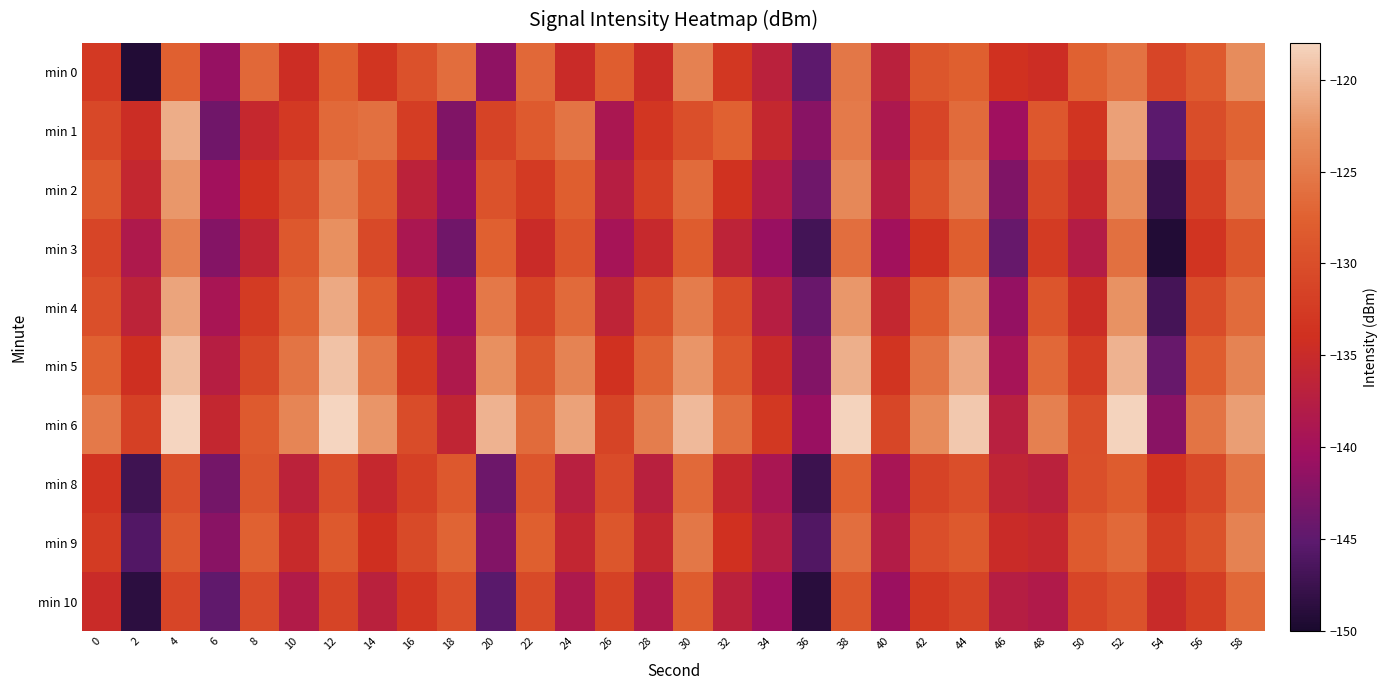

Reading left to right, list all the values displayed in this chart.

min 0: 0=-132.7	2=-149.3	4=-127.6	6=-141.1	8=-126.8	10=-134.4	12=-127.7	14=-133.3	16=-129.6	18=-126.3	20=-141.6	22=-126.8	24=-134.8	26=-128.0	28=-134.8	30=-124.4	32=-133.0	34=-136.8	36=-145.1	38=-125.3	40=-136.9	42=-129.0	44=-127.7	46=-133.8	48=-134.4	50=-127.4	52=-125.8	54=-131.2	56=-128.3	58=-123.2
min 1: 0=-130.7	2=-134.5	4=-120.8	6=-143.8	8=-135.4	10=-132.7	12=-126.7	14=-126.0	16=-132.2	18=-142.6	20=-131.5	22=-128.3	24=-125.6	26=-138.9	28=-133.2	30=-129.8	32=-127.4	34=-135.6	36=-142.1	38=-124.9	40=-138.7	42=-131.2	44=-126.5	46=-140.3	48=-128.8	50=-133.5	52=-121.7	54=-145.2	56=-130.1	58=-127.3
min 2: 0=-128.5	2=-135.7	4=-122.3	6=-140.1	8=-133.8	10=-130.2	12=-124.6	14=-128.4	16=-136.7	18=-141.3	20=-129.4	22=-132.6	24=-127.8	26=-137.5	28=-131.9	30=-126.4	32=-133.7	34=-138.2	36=-143.8	38=-123.6	40=-137.4	42=-129.5	44=-125.3	46=-142.7	48=-130.9	50=-135.1	52=-123.4	54=-147.6	56=-131.8	58=-125.7
min 3: 0=-131.2	2=-138.4	4=-124.5	6=-142.3	8=-136.1	10=-128.7	12=-122.8	14=-130.6	16=-138.9	18=-143.7	20=-127.6	22=-134.8	24=-129.2	26=-139.6	28=-135.3	30=-128.1	32=-136.4	34=-140.8	36=-146.9	38=-126.2	40=-140.1	42=-133.7	44=-127.8	46=-144.5	48=-132.4	50=-137.8	52=-125.9	54=-149.3	56=-133.5	58=-128.9
min 4: 0=-129.8	2=-136.6	4=-121.4	6=-139.2	8=-132.5	10=-127.3	12=-121.1	14=-127.9	16=-135.4	18=-140.6	20=-125.2	22=-131.4	24=-126.6	26=-136.3	28=-129.7	30=-124.8	32=-130.2	34=-137.4	36=-144.2	38=-122.3	40=-135.7	42=-127.8	44=-123.5	46=-141.2	48=-129.1	50=-134.6	52=-122.7	54=-146.8	56=-130.2	58=-126.4
min 5: 0=-127.4	2=-134.2	4=-119.6	6=-137.5	8=-130.9	10=-125.6	12=-119.3	14=-125.2	16=-132.8	18=-138.4	20=-122.8	22=-128.9	24=-124.1	26=-133.8	28=-127.2	30=-122.4	32=-128.6	34=-135.1	36=-142.5	38=-120.7	40=-133.4	42=-125.6	44=-121.2	46=-139.6	48=-126.8	50=-132.3	52=-120.5	54=-144.3	56=-127.9	58=-124.1
min 6: 0=-125.1	2=-131.8	4=-117.9	6=-135.7	8=-128.3	10=-123.9	12=-117.6	14=-122.5	16=-130.2	18=-136.1	20=-120.4	22=-126.4	24=-121.6	26=-131.3	28=-124.7	30=-119.9	32=-126.1	34=-132.8	36=-140.8	38=-118.2	40=-131.1	42=-123.3	44=-118.9	46=-137.2	48=-124.5	50=-130.0	52=-118.2	54=-141.9	56=-125.6	58=-121.8
min 8: 0=-133.6	2=-147.2	4=-129.8	6=-143.4	8=-128.9	10=-136.7	12=-129.9	14=-135.5	16=-131.8	18=-128.6	20=-143.9	22=-129.1	24=-137.2	26=-130.3	28=-137.1	30=-126.7	32=-135.4	34=-139.1	36=-147.4	38=-127.6	40=-139.3	42=-131.4	44=-129.9	46=-136.2	48=-136.8	50=-129.8	52=-128.1	54=-133.6	56=-130.7	58=-125.6
min 9: 0=-132.5	2=-145.8	4=-128.4	6=-141.9	8=-127.5	10=-135.2	12=-128.5	14=-134.1	16=-130.4	18=-127.2	20=-142.5	22=-127.7	24=-135.8	26=-128.9	28=-135.7	30=-125.3	32=-134.0	34=-137.7	36=-145.9	38=-126.2	40=-137.9	42=-129.9	44=-128.5	46=-134.8	48=-135.4	50=-128.3	52=-126.7	54=-132.1	56=-129.3	58=-124.2
min 10: 0=-134.8	2=-148.6	4=-131.2	6=-144.8	8=-130.3	10=-138.1	12=-131.3	14=-136.9	16=-133.2	18=-129.9	20=-145.3	22=-130.5	24=-138.6	26=-131.7	28=-138.5	30=-128.1	32=-136.8	34=-140.5	36=-148.8	38=-129.0	40=-140.7	42=-132.8	44=-131.3	46=-137.6	48=-138.2	50=-131.2	52=-129.5	54=-135.0	56=-132.1	58=-126.8